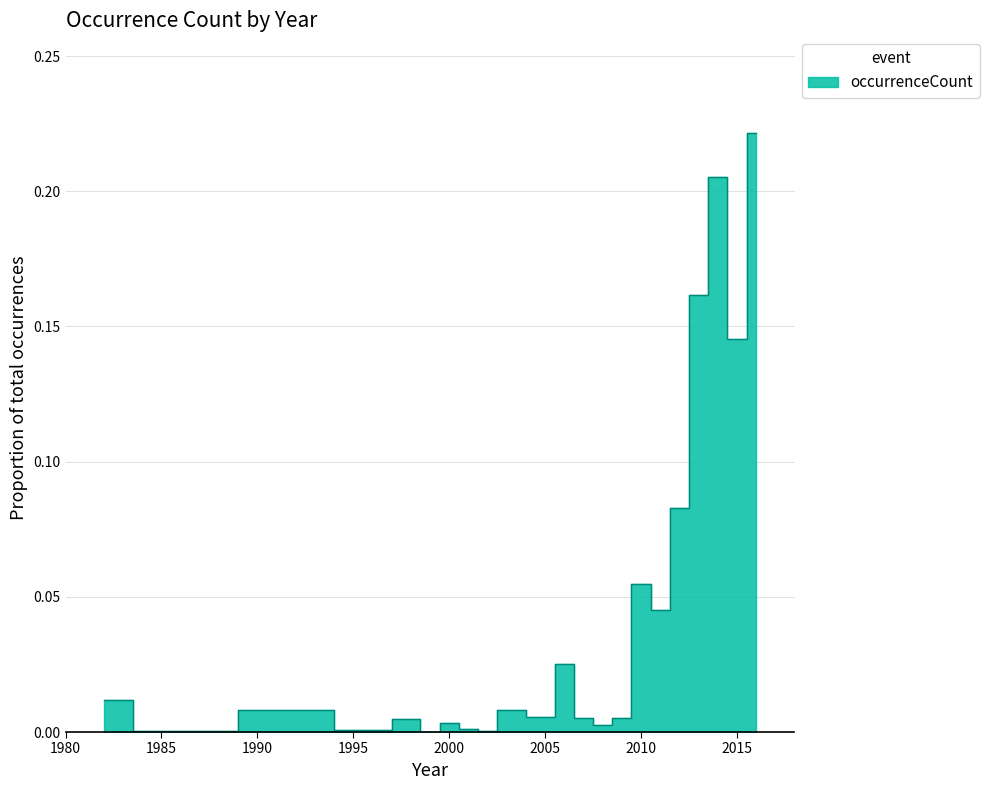

Reading left to right, extract all data points from this chart.

0.0	0.0	0.0	0.0	0.0	0.0	0.0	0.0	0.0	0.0	0.0	0.0	0.0	0.0	0.0	0.0	0.1	0.0	0.1	0.2	0.2	0.1	0.2